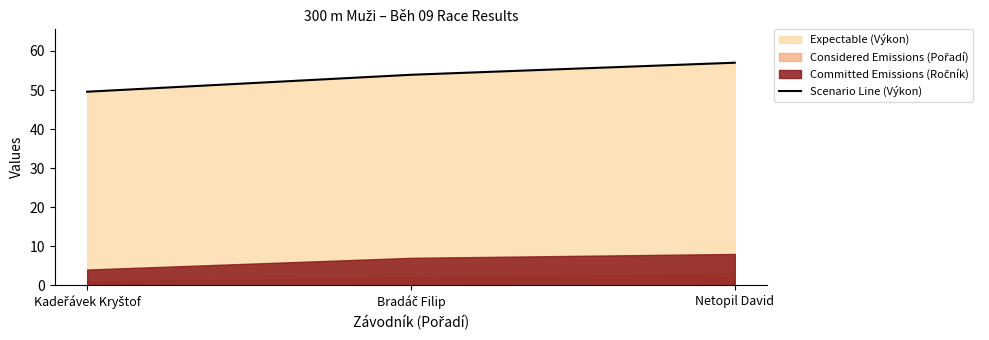

Does the chart have visible grid lines?

No